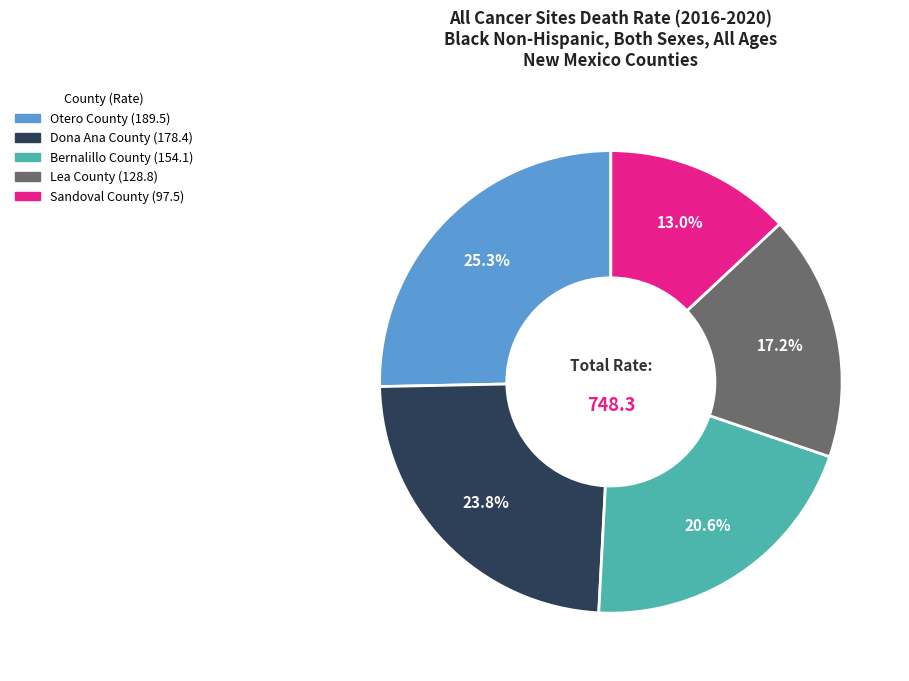

To the nearest percent, what portion does Bernalillo County represent?

21%